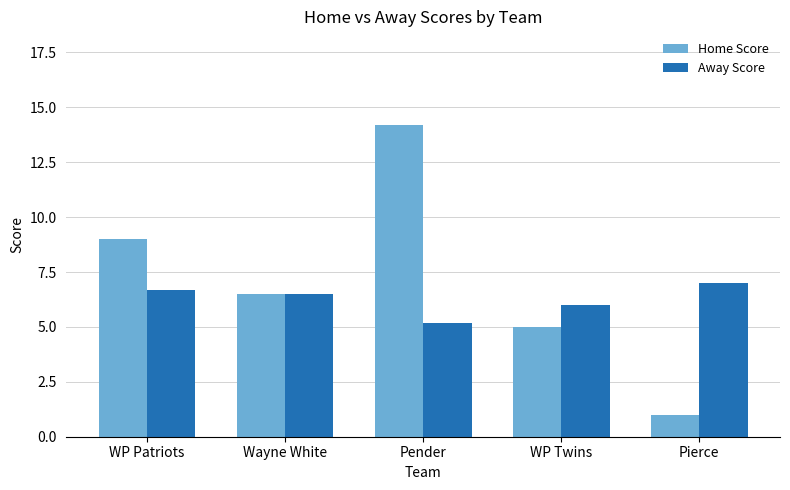

What is the label of the 5th bar from the right?

WP Patriots